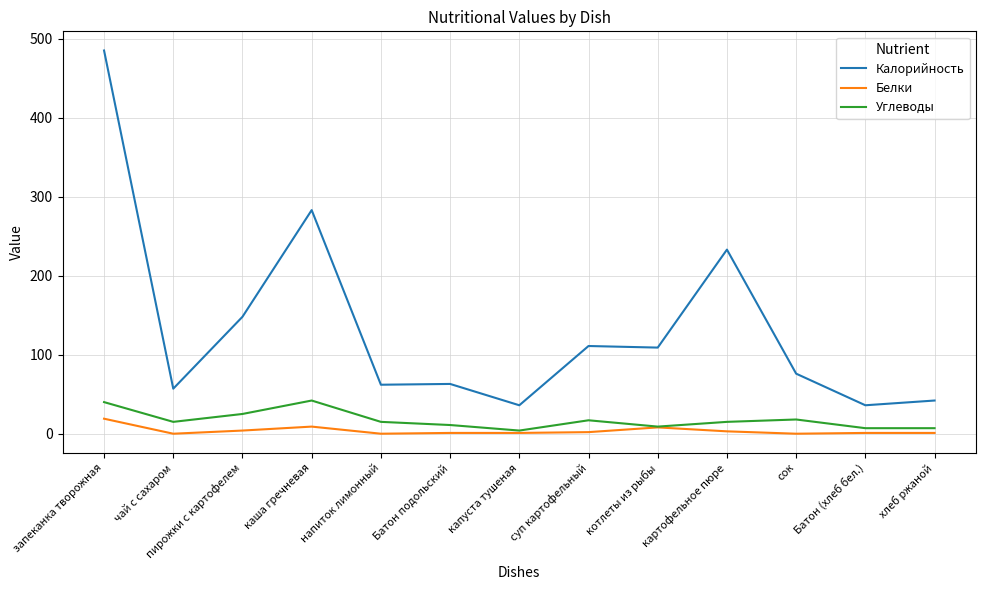

What are all the series names shown in the legend?

Калорийность, Белки, Углеводы